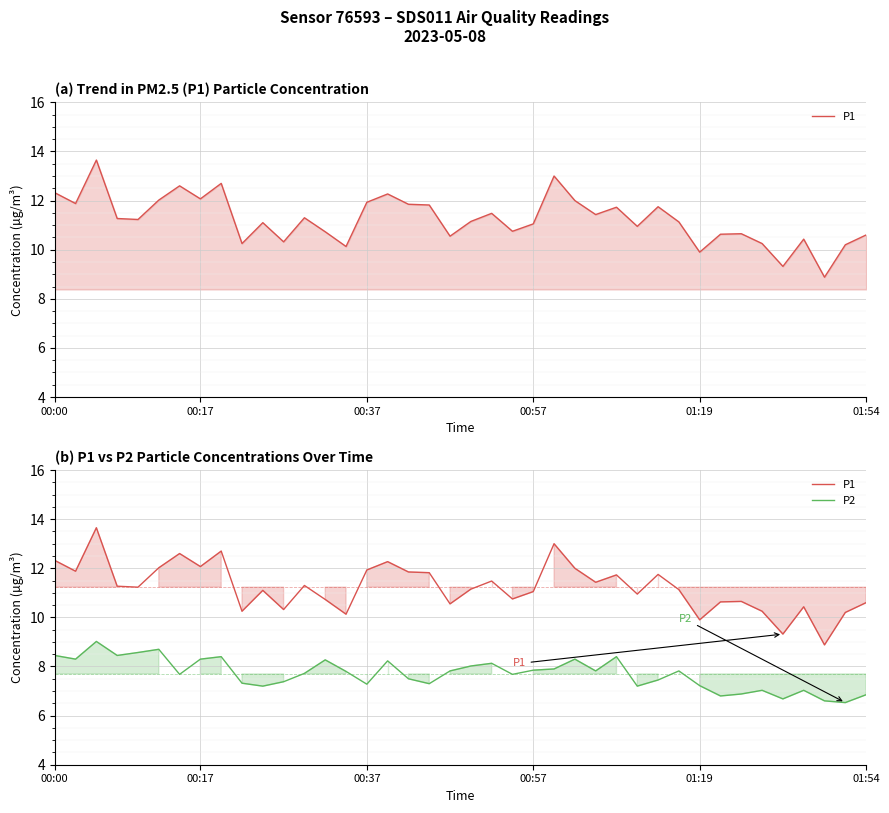

True or false: P1 and P2 cross at least once.

False